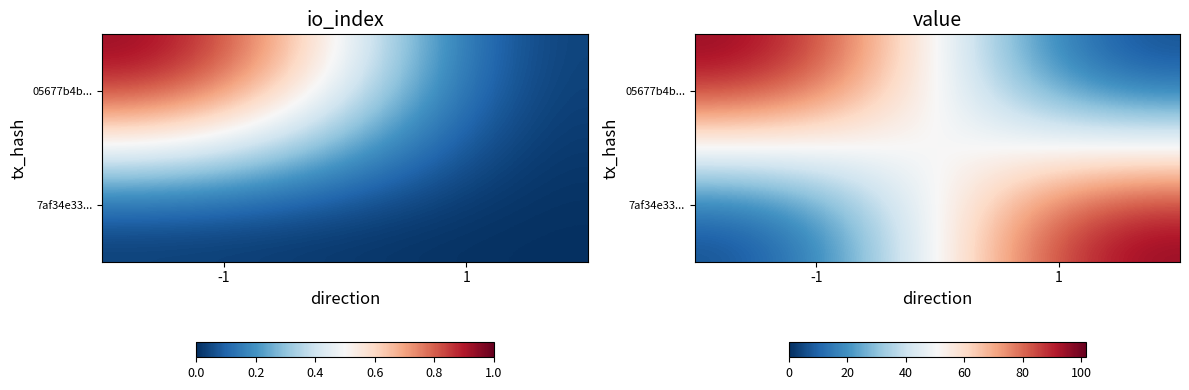

The 05677b4b... series shows 0.0 at 1. True or false?

True